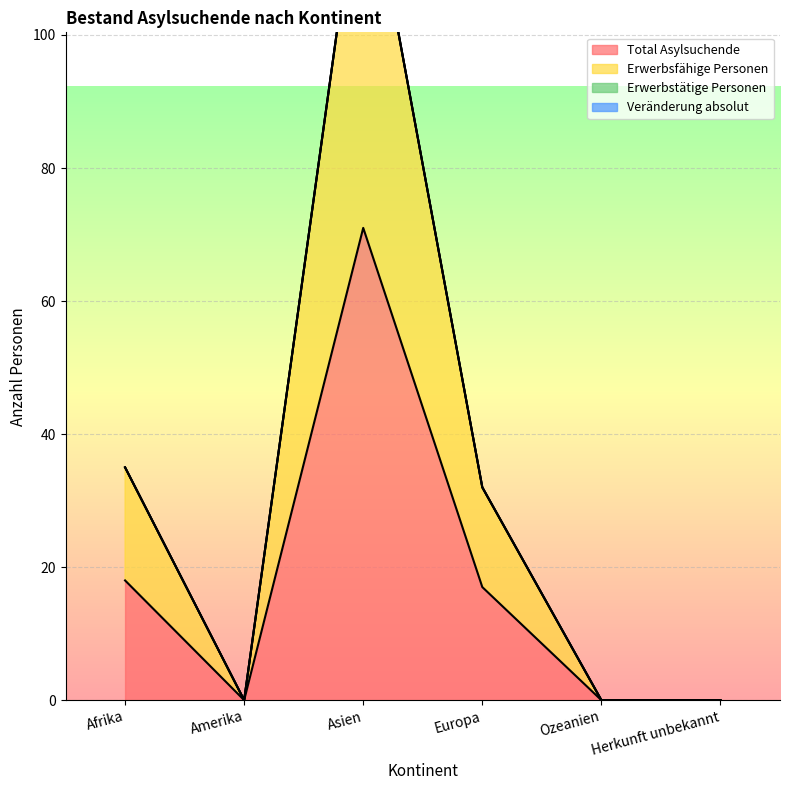

How many interior local peaks does the Erwerbsfähige Personen series have?

1